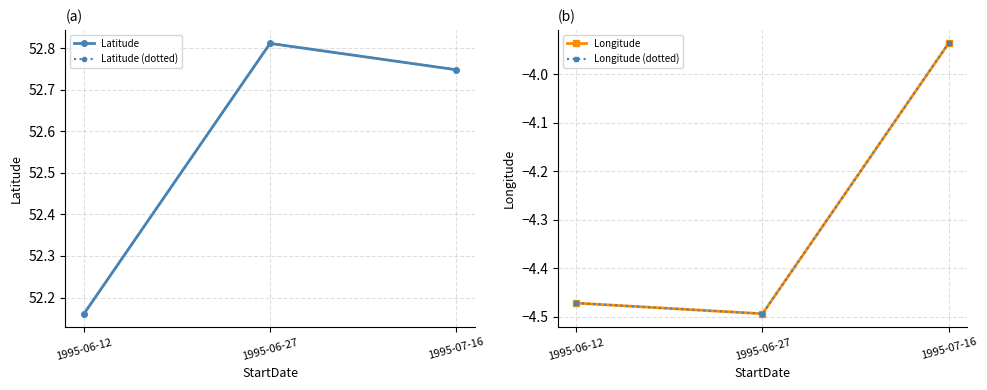

Reading left to right, what are all the values shown in this chart?

Latitude: 1995-06-12=52.2	1995-06-27=52.8	1995-07-16=52.7
Latitude (dotted): 1995-06-12=52.2	1995-06-27=52.8	1995-07-16=52.7
Longitude: 1995-06-12=-4.5	1995-06-27=-4.5	1995-07-16=-3.9
Longitude (dotted): 1995-06-12=-4.5	1995-06-27=-4.5	1995-07-16=-3.9